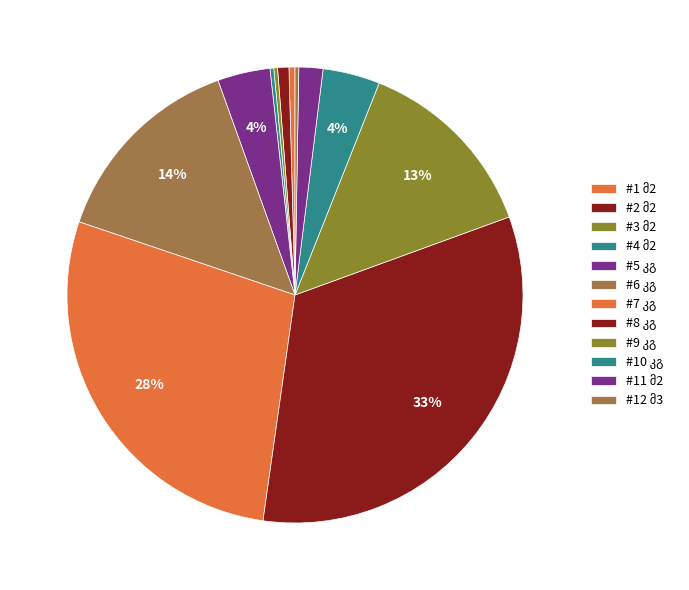

Is there any slice that represents more than half of the pie?

No